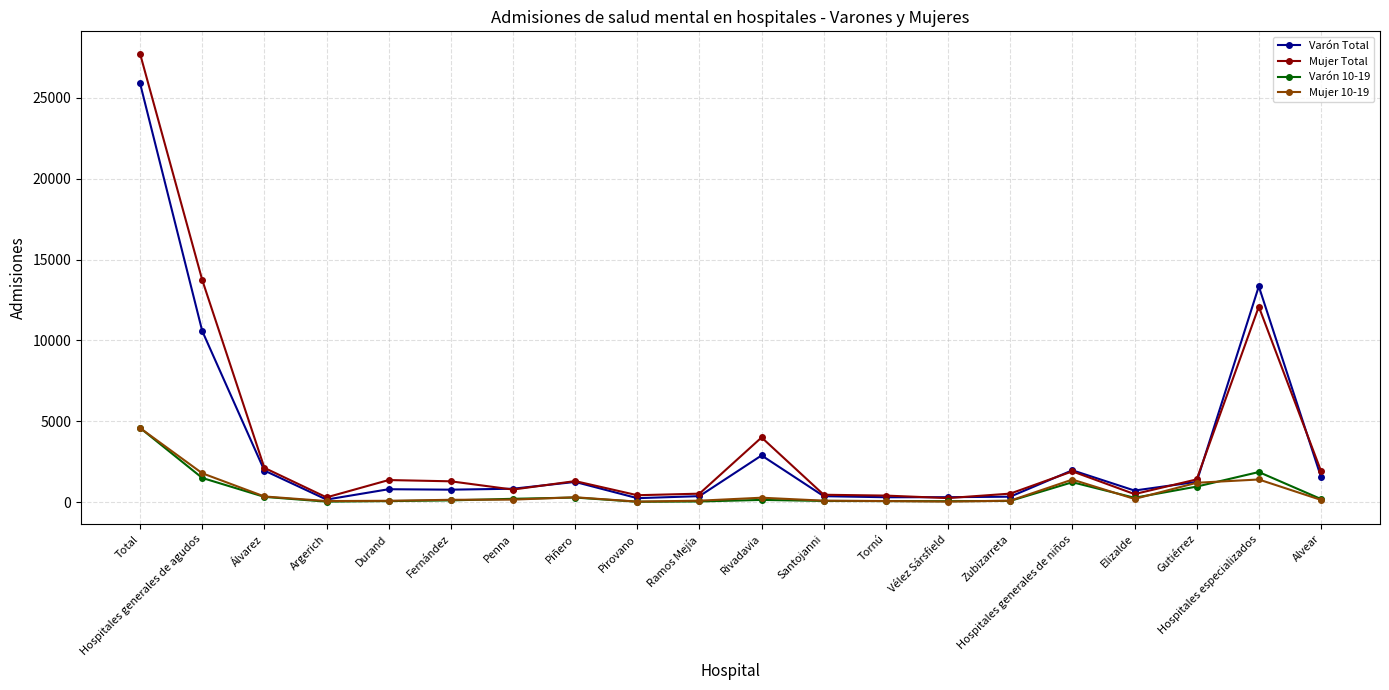

Is it true that Mujer 10-19 equals 1401 at Hospitales especializados?

True